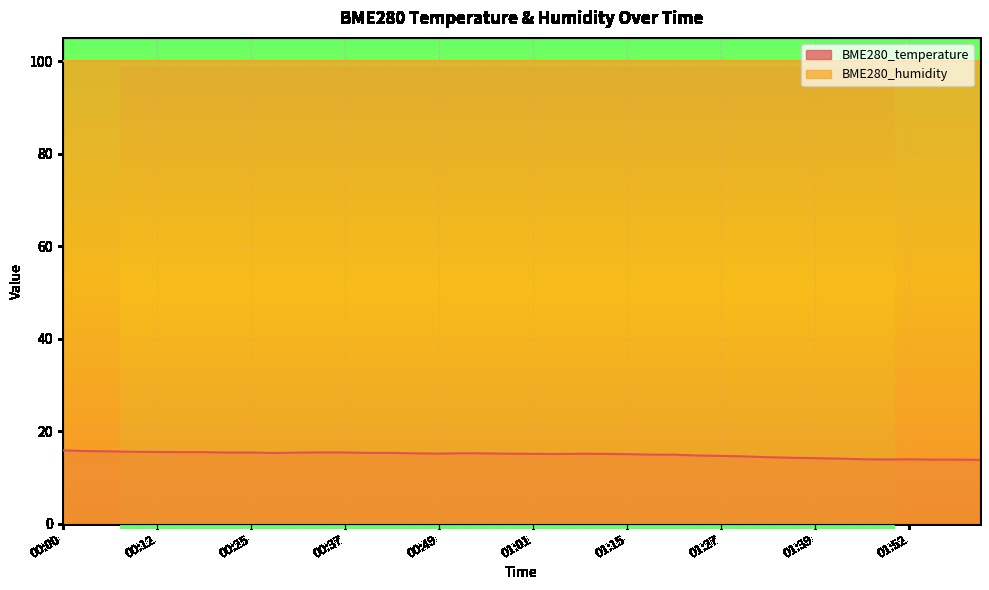

Between 01:58 and 00:46, which is larger?

00:46